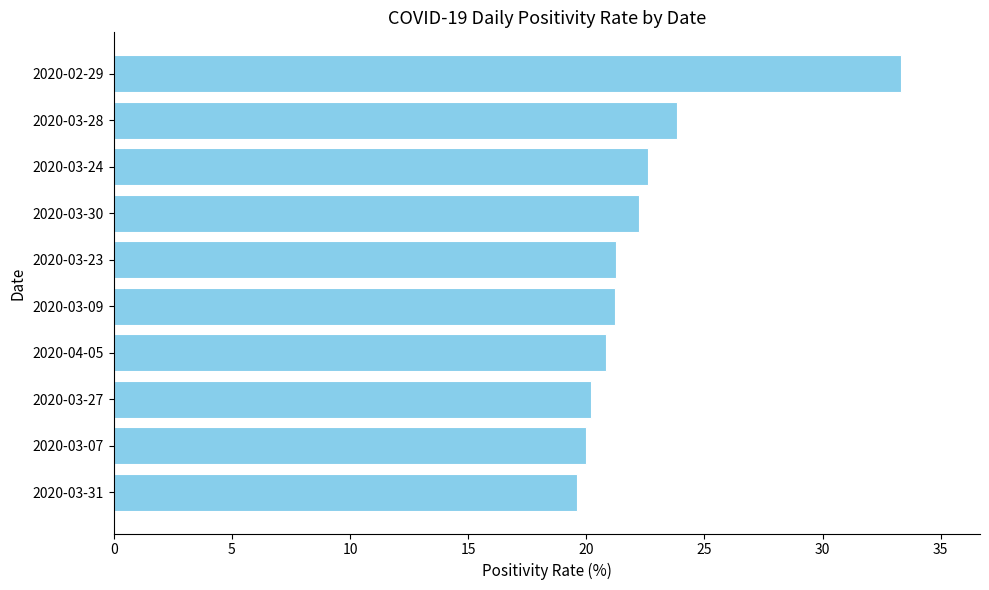

What is the change in value from 2020-03-09 to 2020-03-28?

+2.6